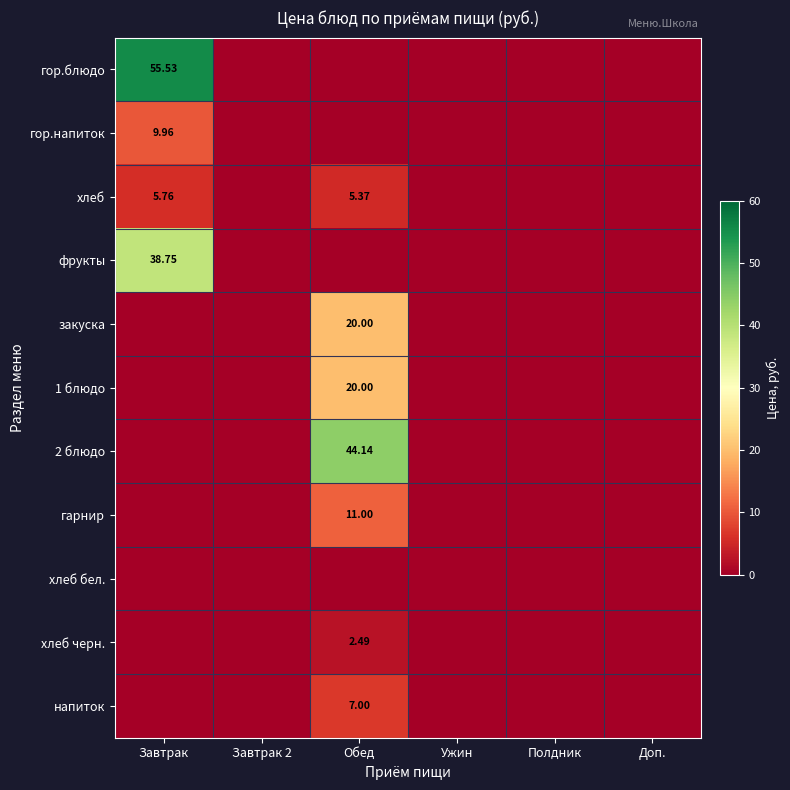

True or false: 2 блюдо has a value of 0.0 at Ужин.

True